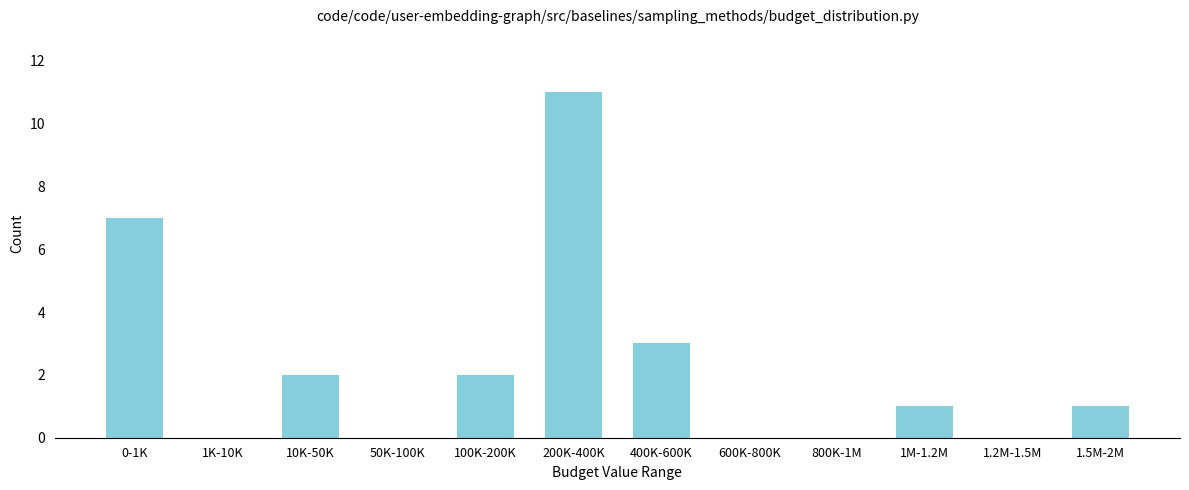

Reading right to left, what are all the values shown in this chart?

1.5M-2M=1	1.2M-1.5M=0	1M-1.2M=1	800K-1M=0	600K-800K=0	400K-600K=3	200K-400K=11	100K-200K=2	50K-100K=0	10K-50K=2	1K-10K=0	0-1K=7